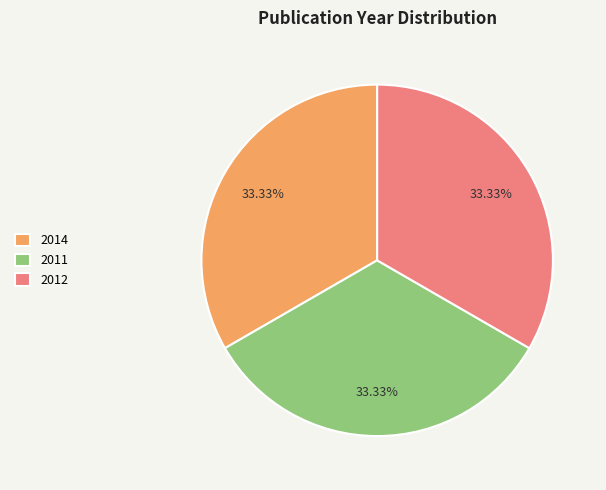

Does any single category account for the majority?

No